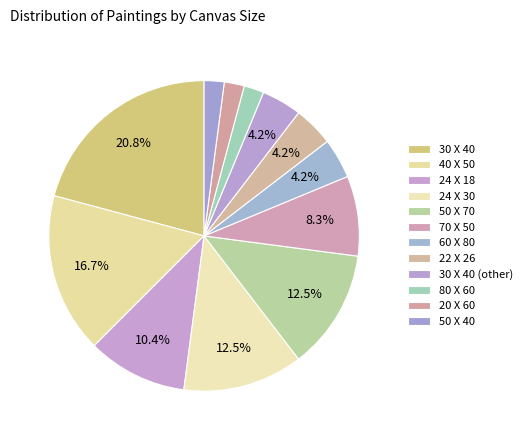

How many slices are in this pie chart?

12